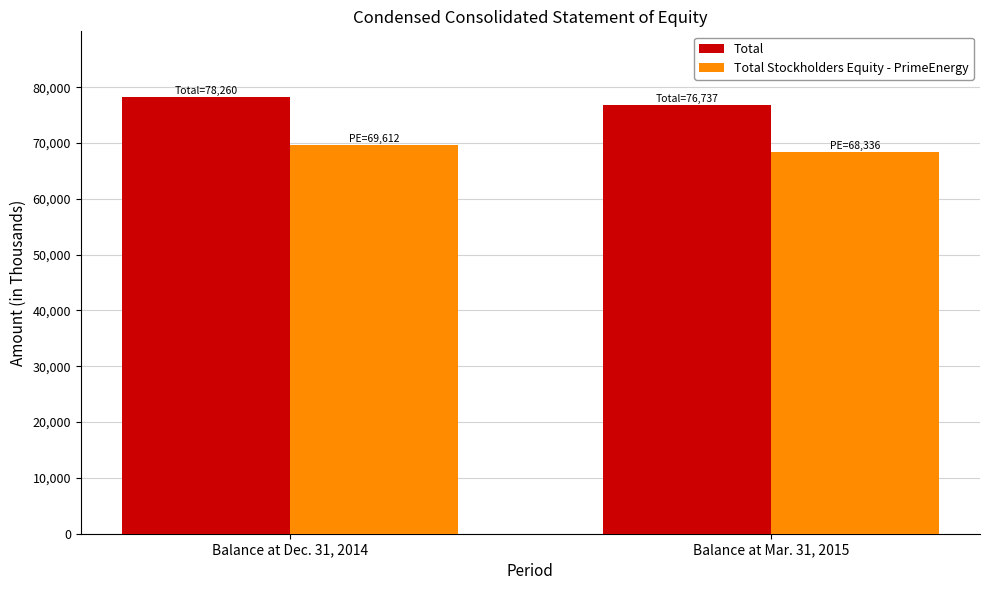

At which category is the sum across all series the highest?

Balance at Dec. 31, 2014